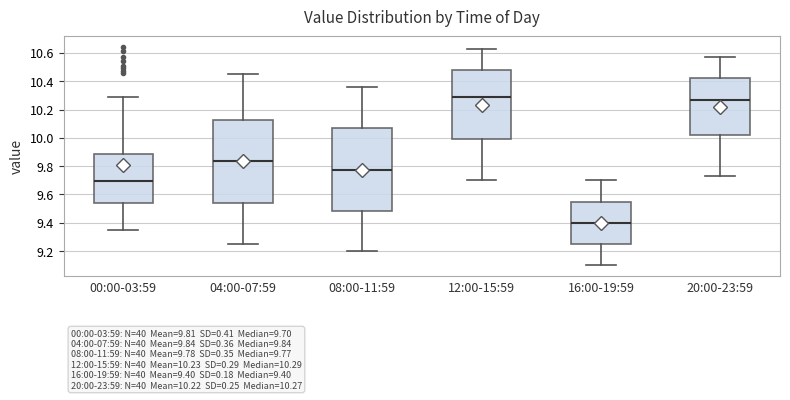

Which box's median line is the lowest?

16:00-19:59